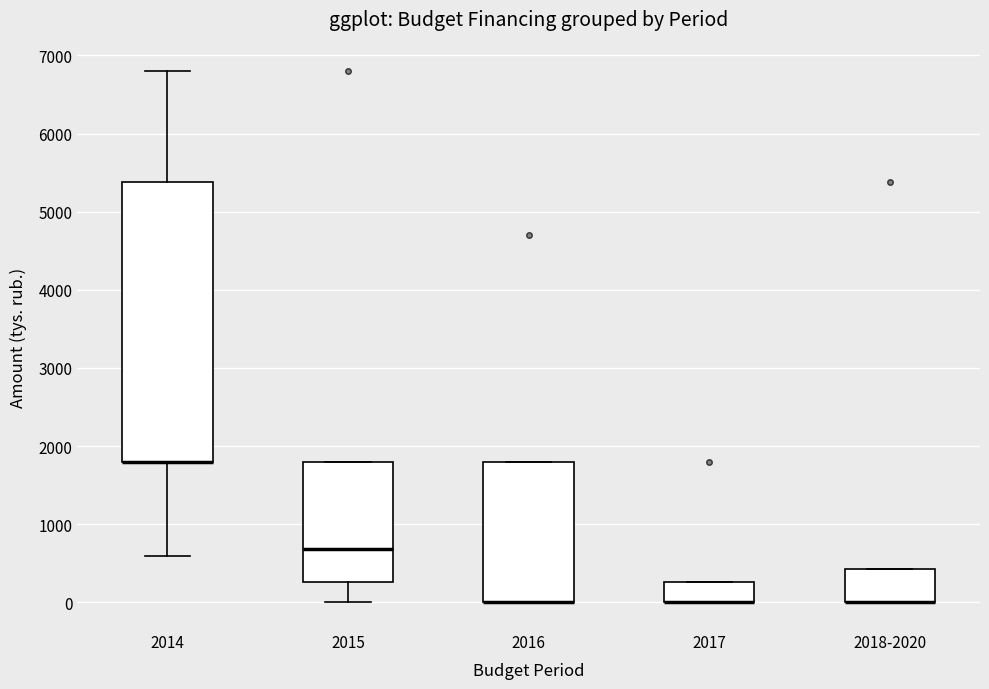

Where is the lower edge of the box for 2017 on the y-axis? The values are not printed on the chart, so give them approximately, as read against the axis.

0